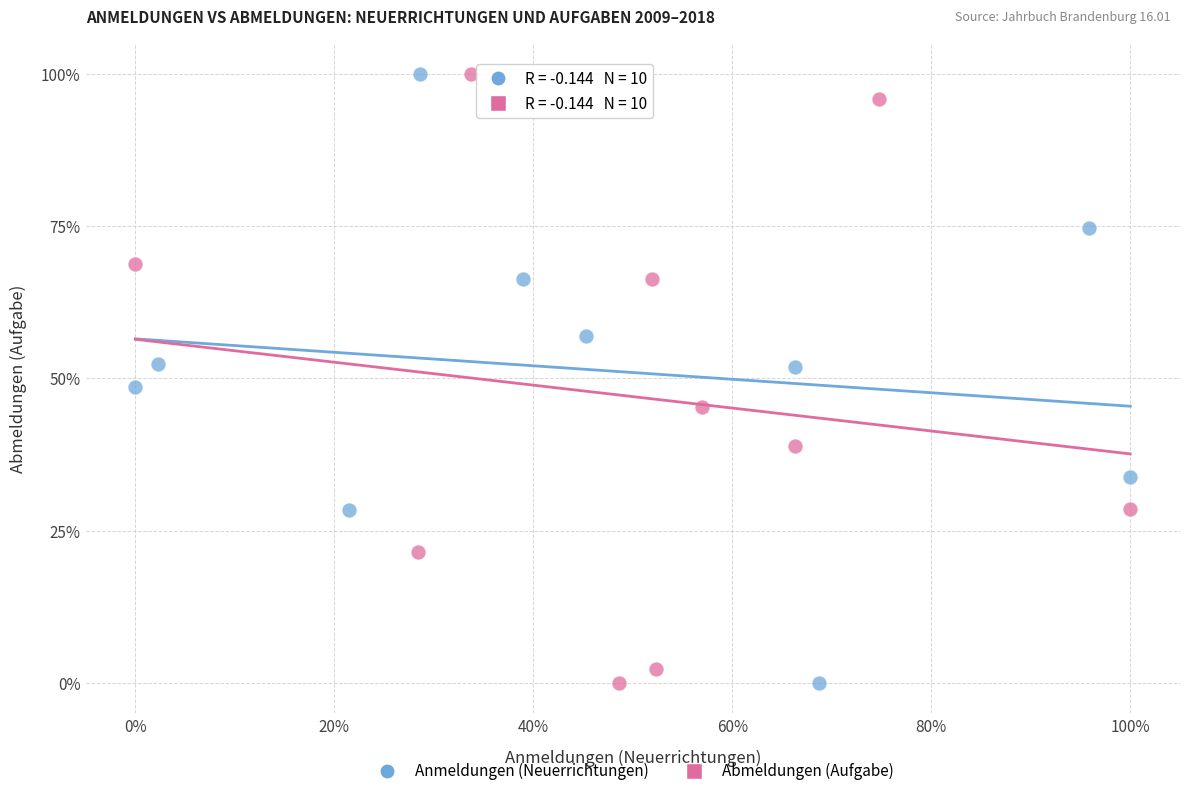

What are all the series names shown in the legend?

Anmeldungen (Neuerrichtungen), Abmeldungen (Aufgabe)